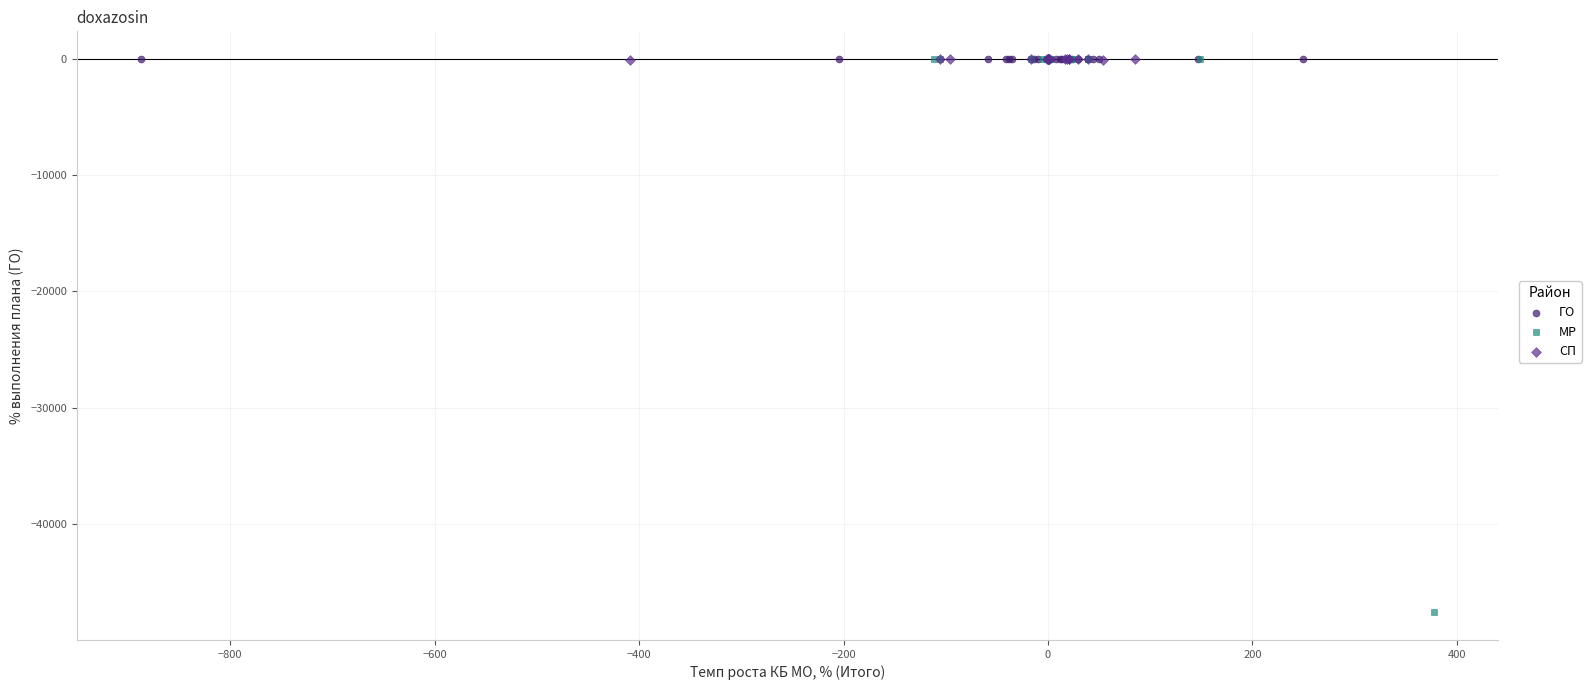

Which series contains the lowest Y value?

МР